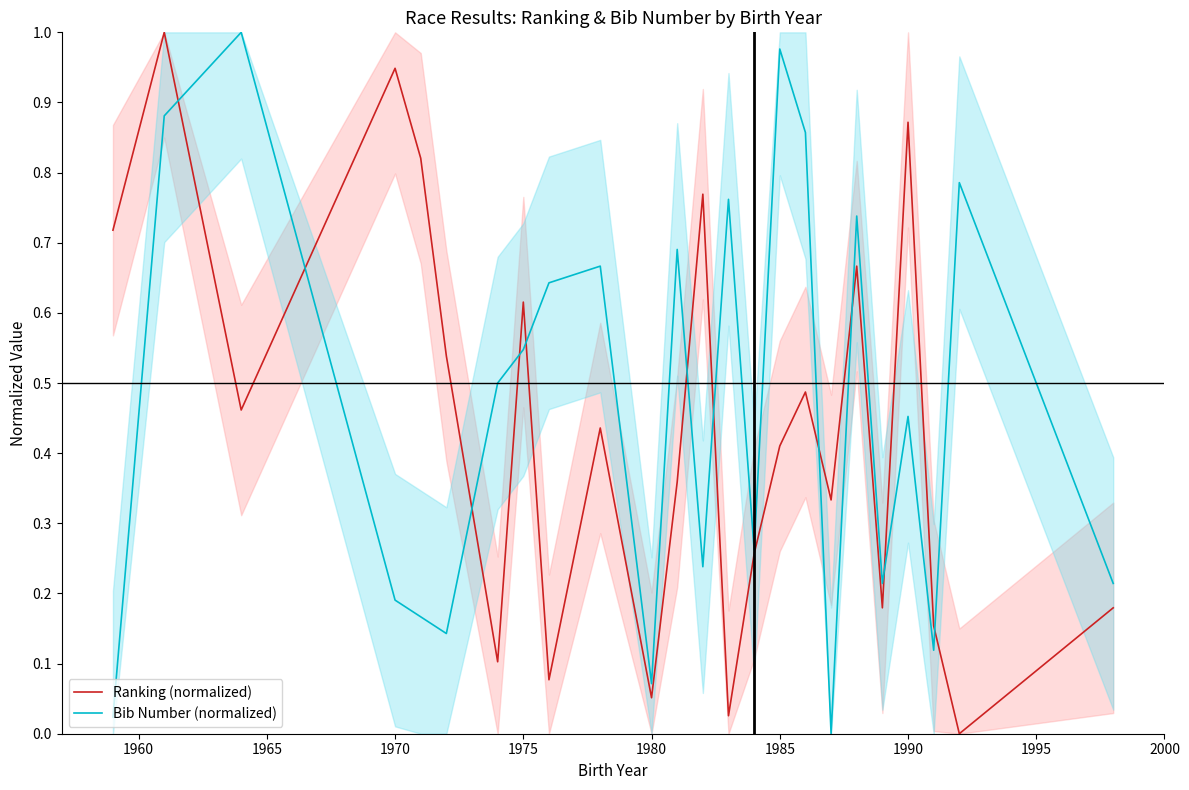

What is the average value of the Ranking (normalized) series?

0.4